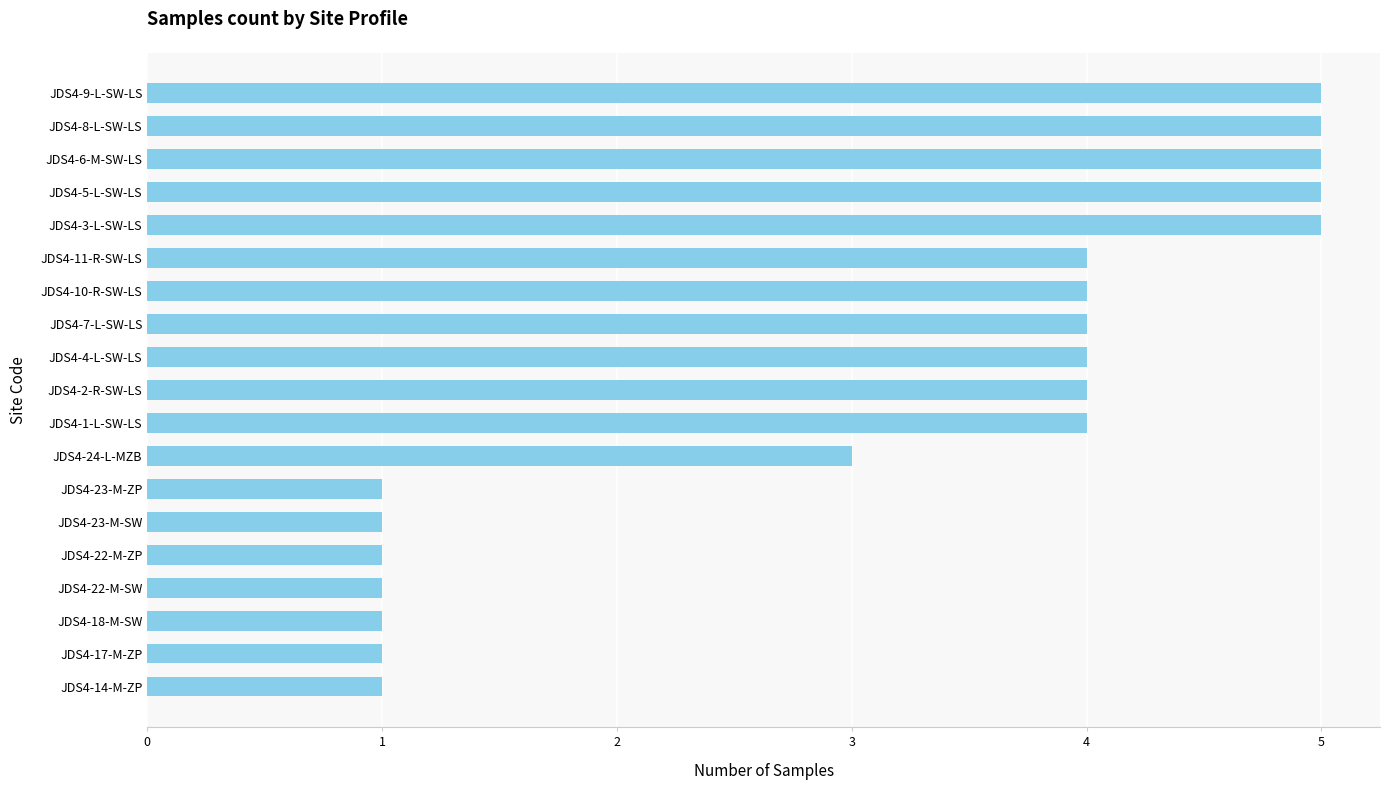

What is the greatest value displayed?

5